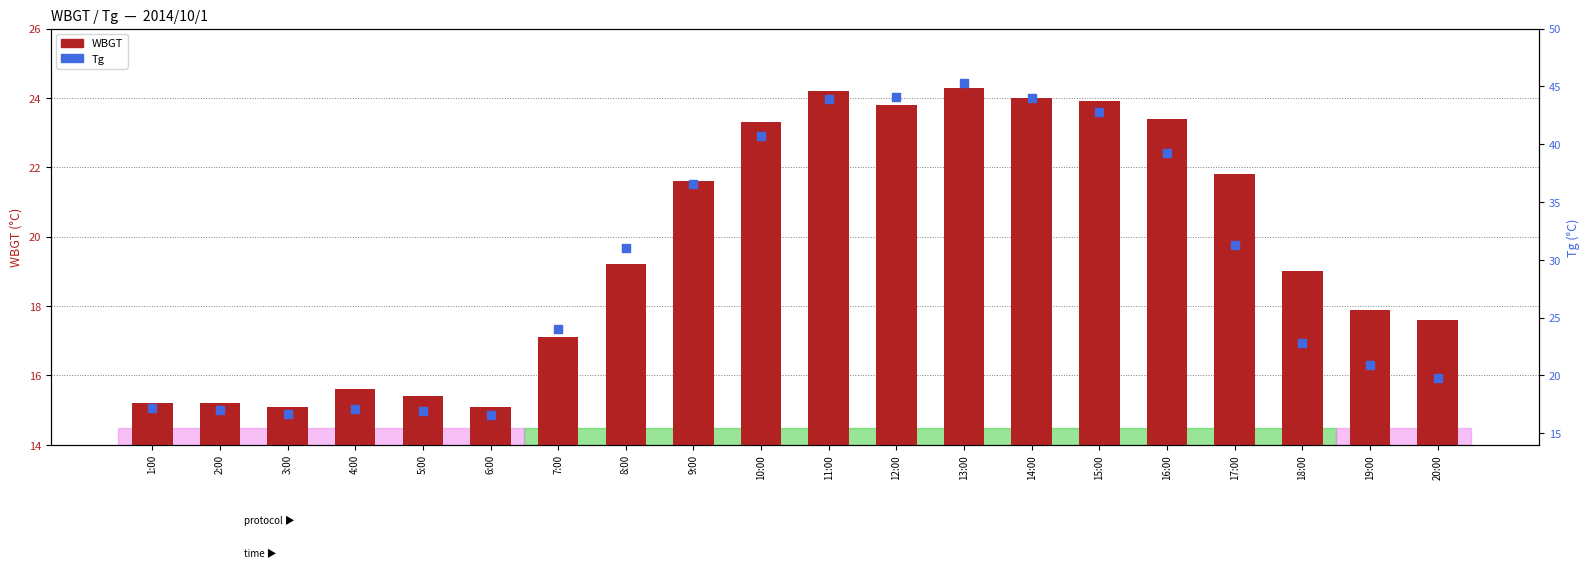

At how many categories does at least one series exceed 30?

10